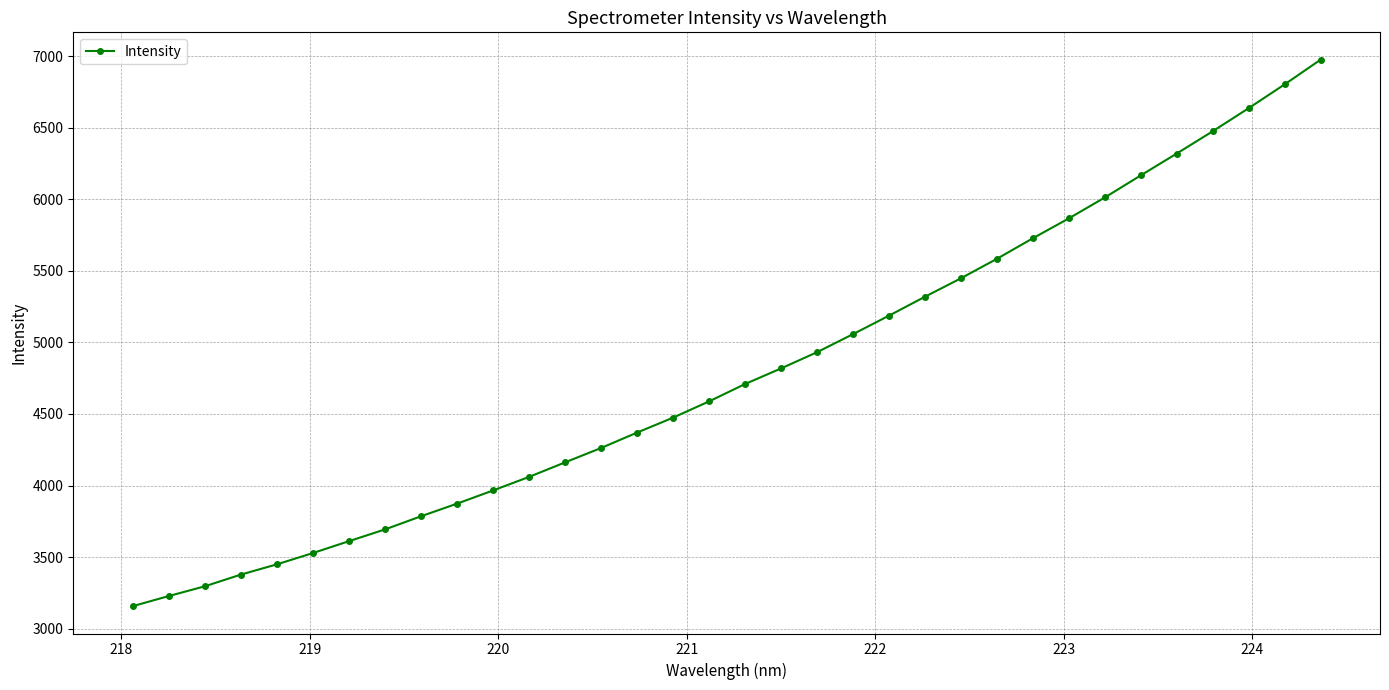

What is the sum of all values?

162927.1